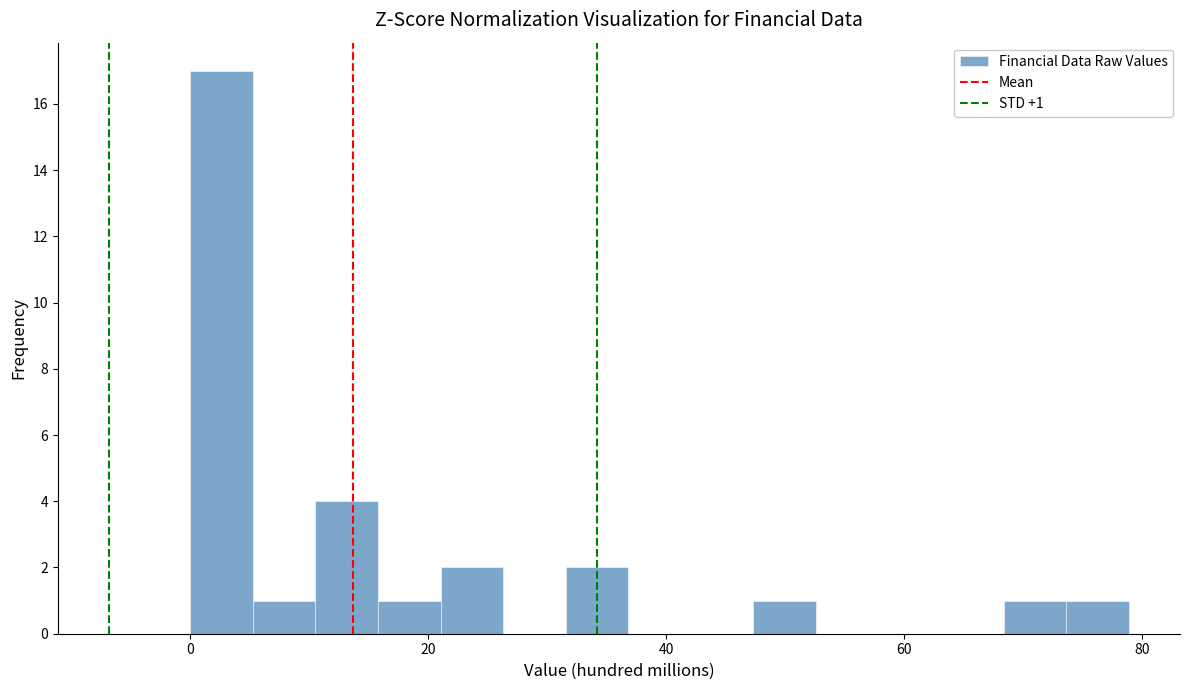

Around what value on the x-axis is the tallest bar? Give the approximate position of its centre, as read against the axis.

2